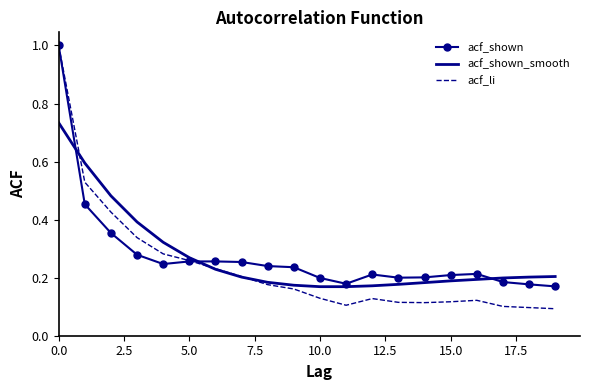

What is the maximum value for acf_shown?

1.0